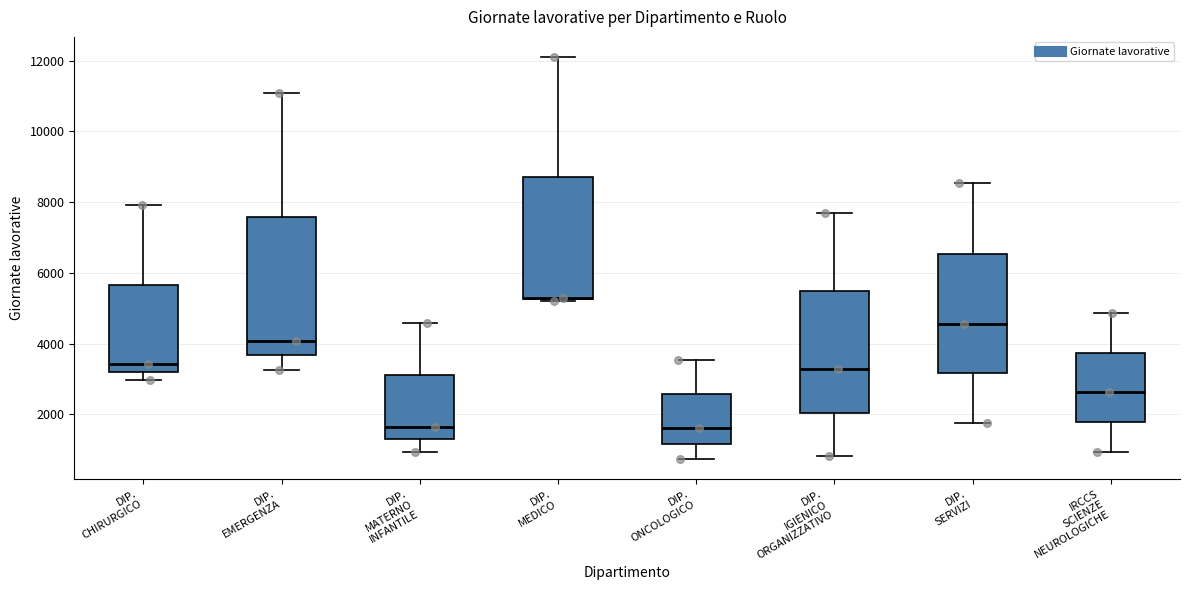

Reading left to right, transcribe this box plot: for each box, give where its median line is, the range the box spans, and where its two whiskers end, as read against the y-axis. The values are not printed on the chart, so give them approximately, as read against the axis.

DIP. CHIRURGICO: median 3400, box 3200 to 5600, whiskers 3000 to 8000
DIP. EMERGENZA: median 4000, box 3600 to 7600, whiskers 3200 to 11000
DIP. MATERNO INFANTILE: median 1600, box 1200 to 3200, whiskers 1000 to 4600
DIP. MEDICO: median 5400, box 5200 to 8800, whiskers 5200 to 12200
DIP. ONCOLOGICO: median 1600, box 1200 to 2600, whiskers 800 to 3600
DIP. IGIENICO ORGANIZZATIVO: median 3200, box 2000 to 5400, whiskers 800 to 7600
DIP. SERVIZI: median 4600, box 3200 to 6600, whiskers 1800 to 8600
IRCCS SCIENZE NEUROLOGICHE: median 2600, box 1800 to 3800, whiskers 1000 to 4800